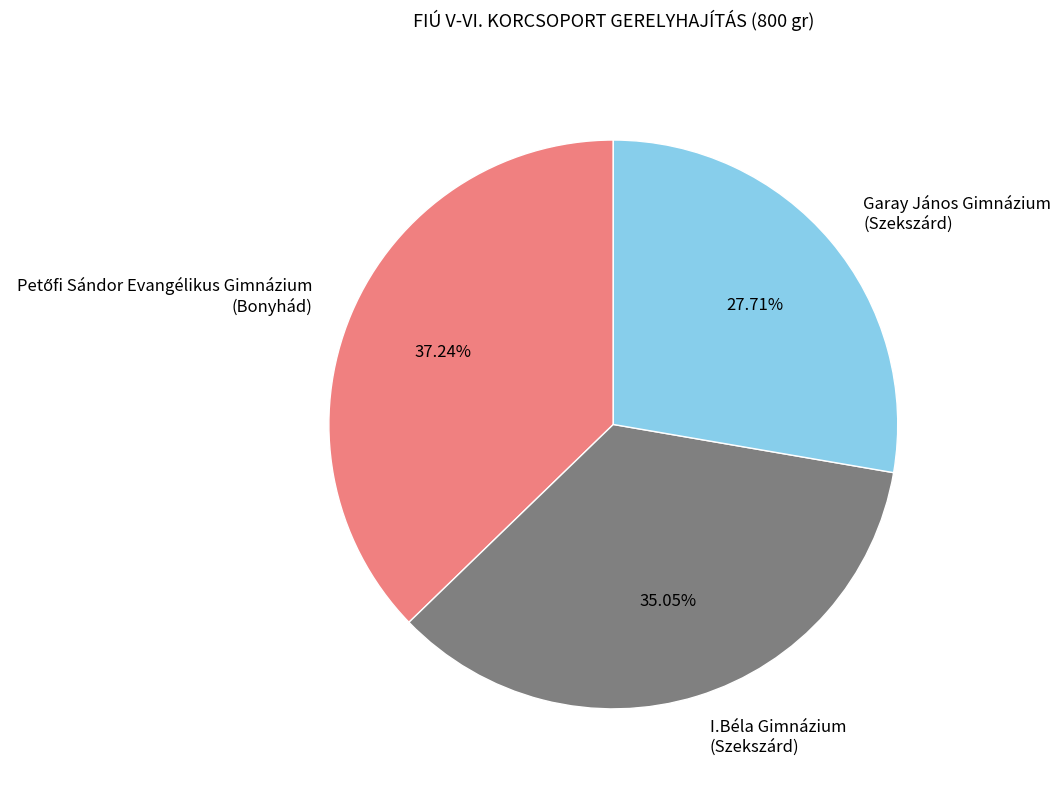

Is Garay János Gimnázium (Szekszárd) the majority of the pie?

No